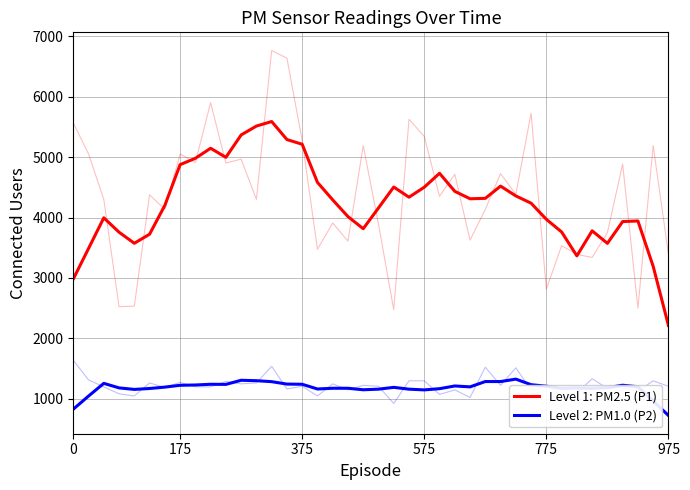

At which category does the chart reach its minimum across all series?

975